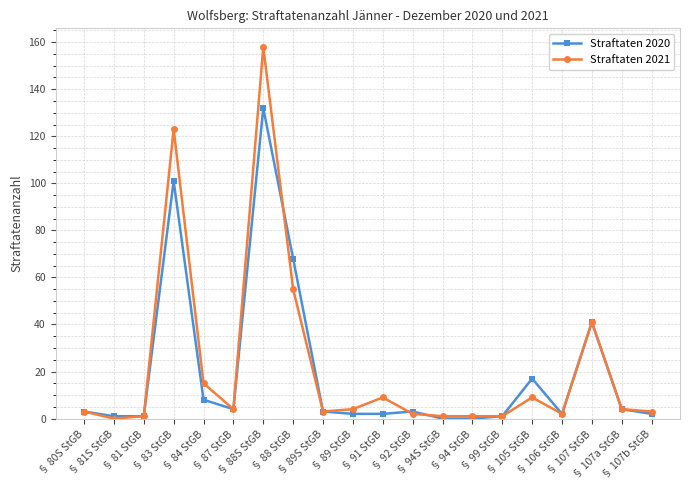

Which category has the highest value in the Straftaten 2021 series?

§ 88S StGB